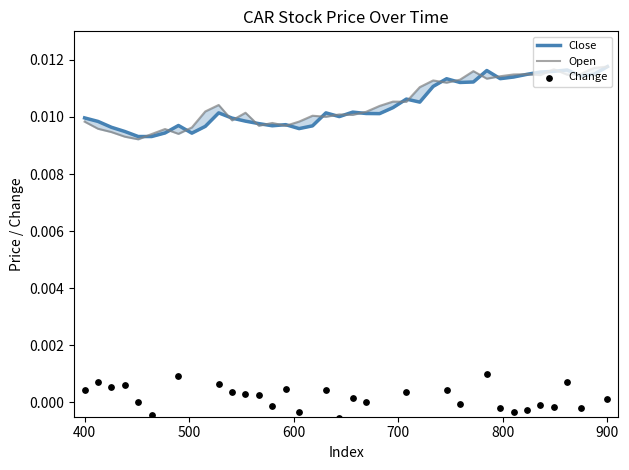

Is the value of Change at 19 greater than the value of Open at 35?

No